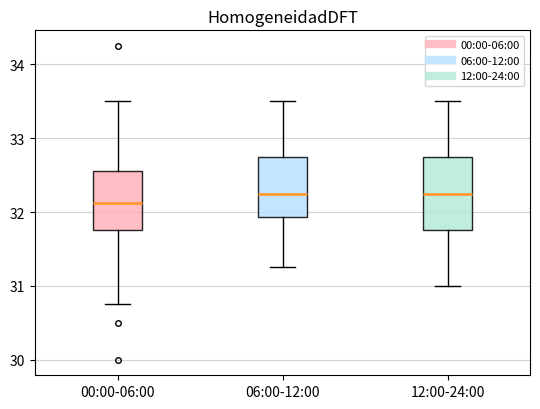

Where does the median line of the box for 06:00-12:00 sit on the y-axis? The values are not printed on the chart, so give them approximately, as read against the axis.

32.3